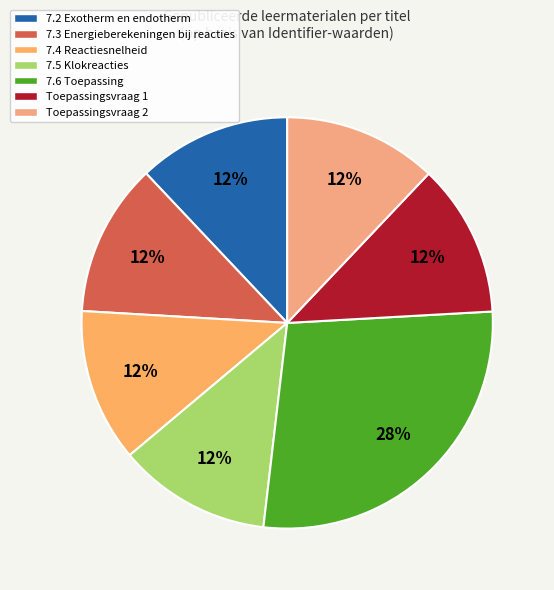

To the nearest percent, what portion does 7.3 Energieberekeningen bij reacties represent?

12%